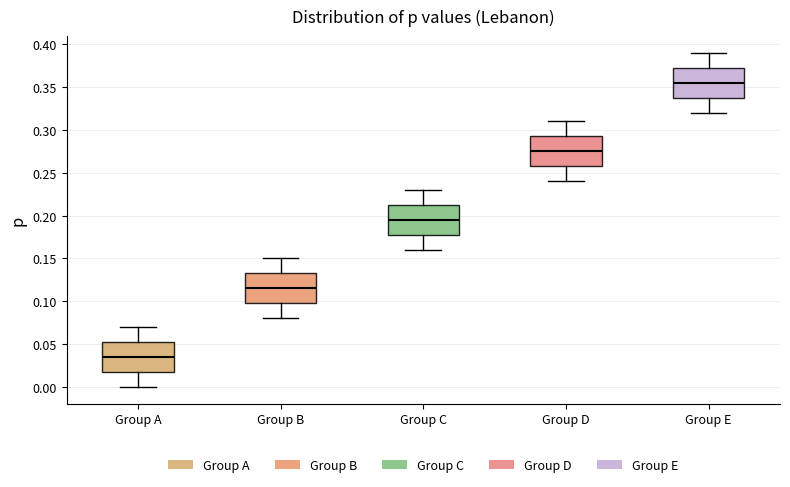

Reading left to right, read every box against the y-axis: the position of its median line, the range the box covers, and the ends of its whiskers. The values are not printed on the chart, so give them approximately, as read against the axis.

Group A: median 0.035, box 0.020 to 0.055, whiskers 0.000 to 0.070
Group B: median 0.115, box 0.100 to 0.135, whiskers 0.080 to 0.150
Group C: median 0.195, box 0.180 to 0.215, whiskers 0.160 to 0.230
Group D: median 0.275, box 0.260 to 0.295, whiskers 0.240 to 0.310
Group E: median 0.355, box 0.340 to 0.375, whiskers 0.320 to 0.390